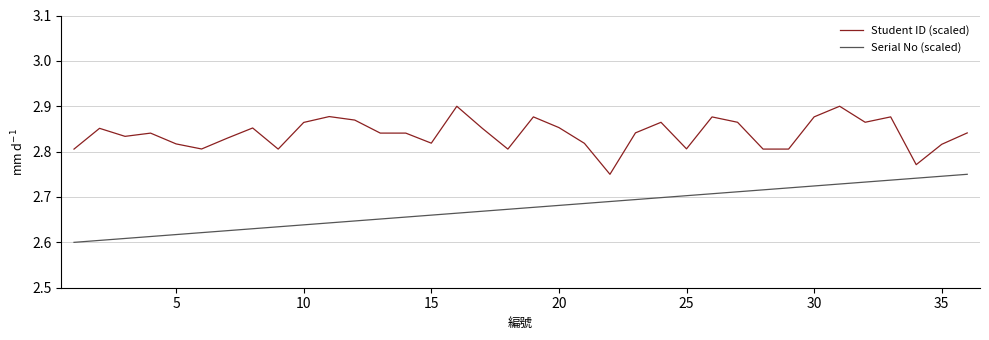

Does the chart have visible grid lines?

Yes